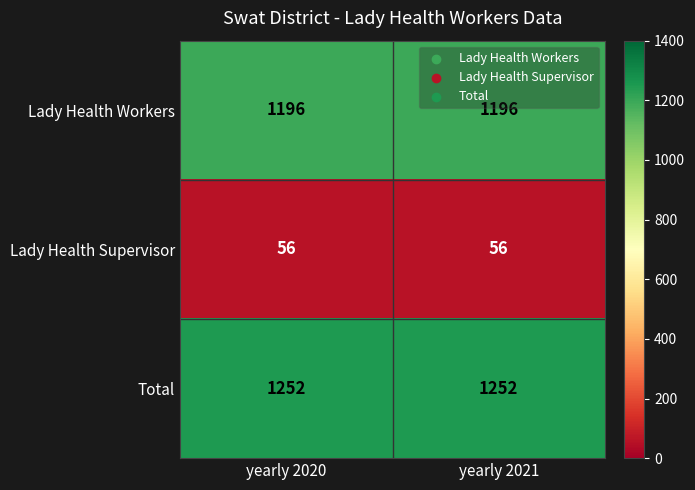

At yearly 2020, list the series in order from smallest to largest.

Lady Health Supervisor, Lady Health Workers, Total